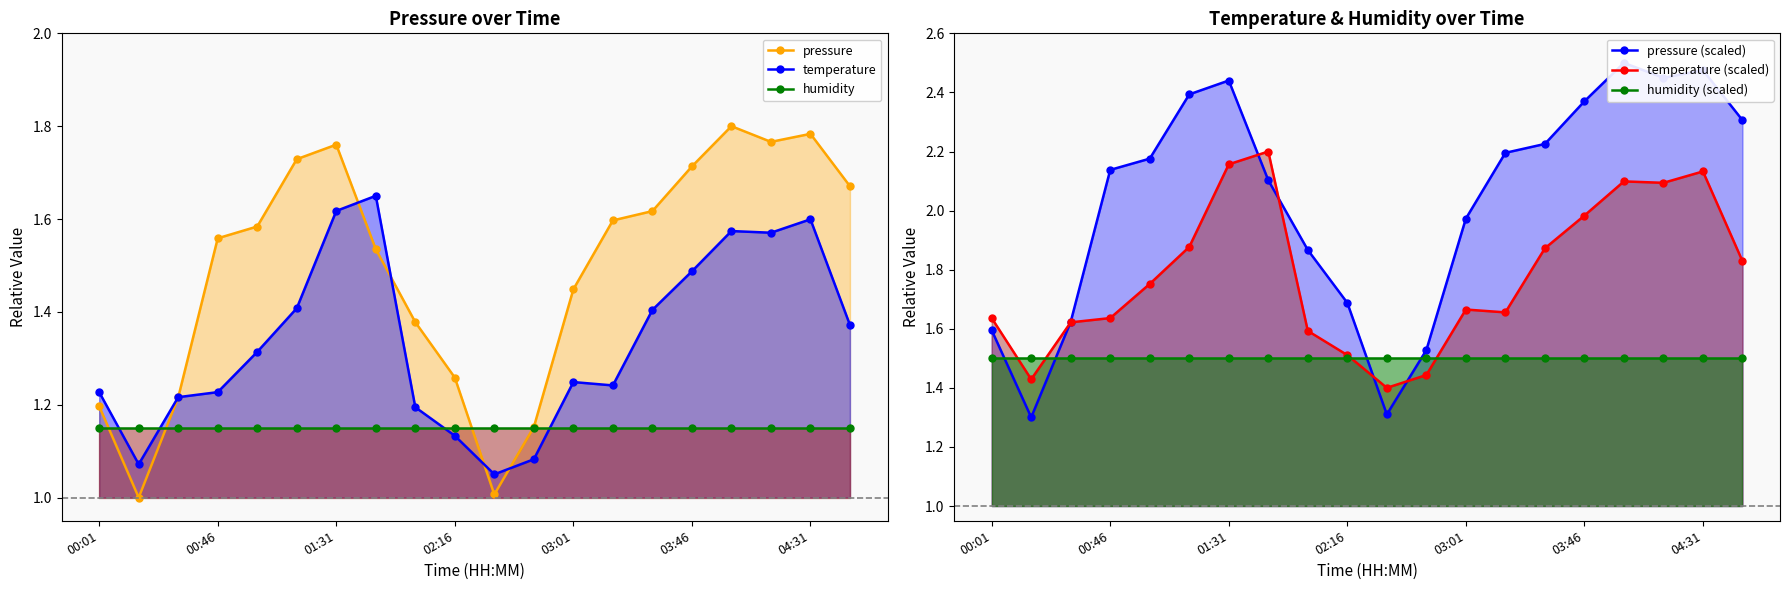

Which series has the widest spread of values?

pressure (scaled)